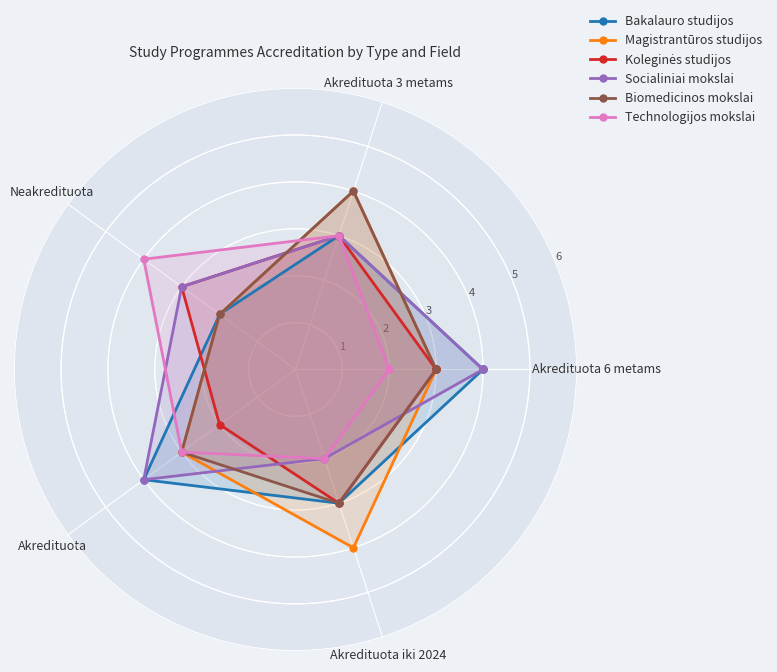

True or false: Biomedicinos mokslai has a value of 5 at Akredituota.

False